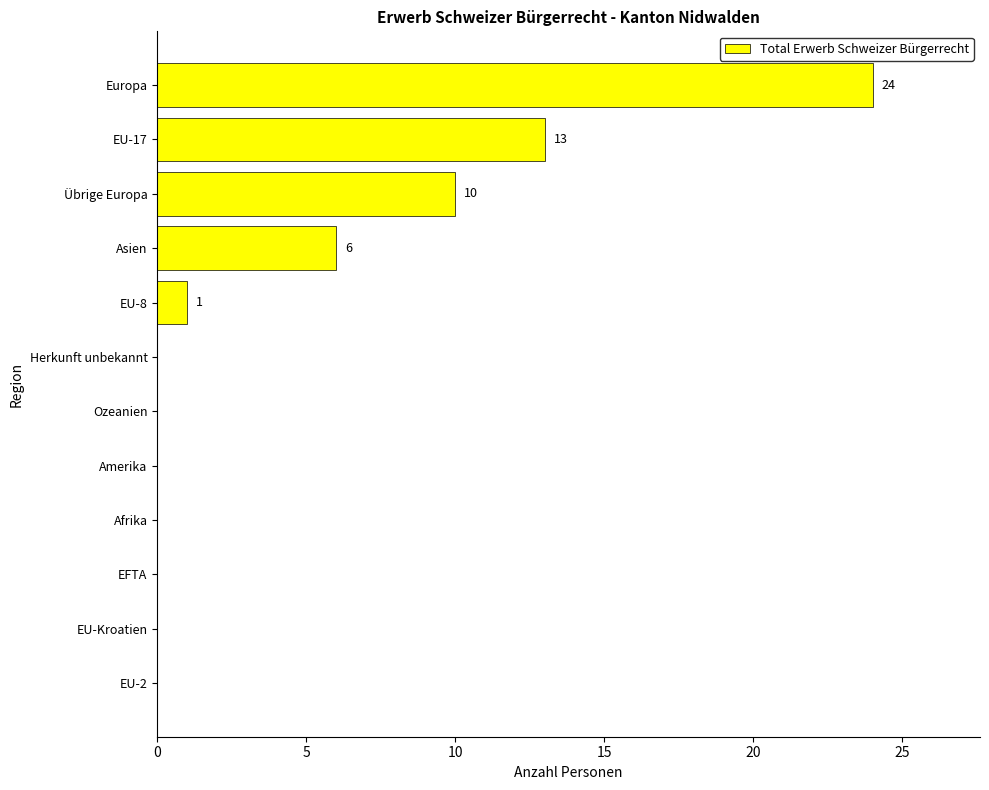

What is the greatest value displayed?

24